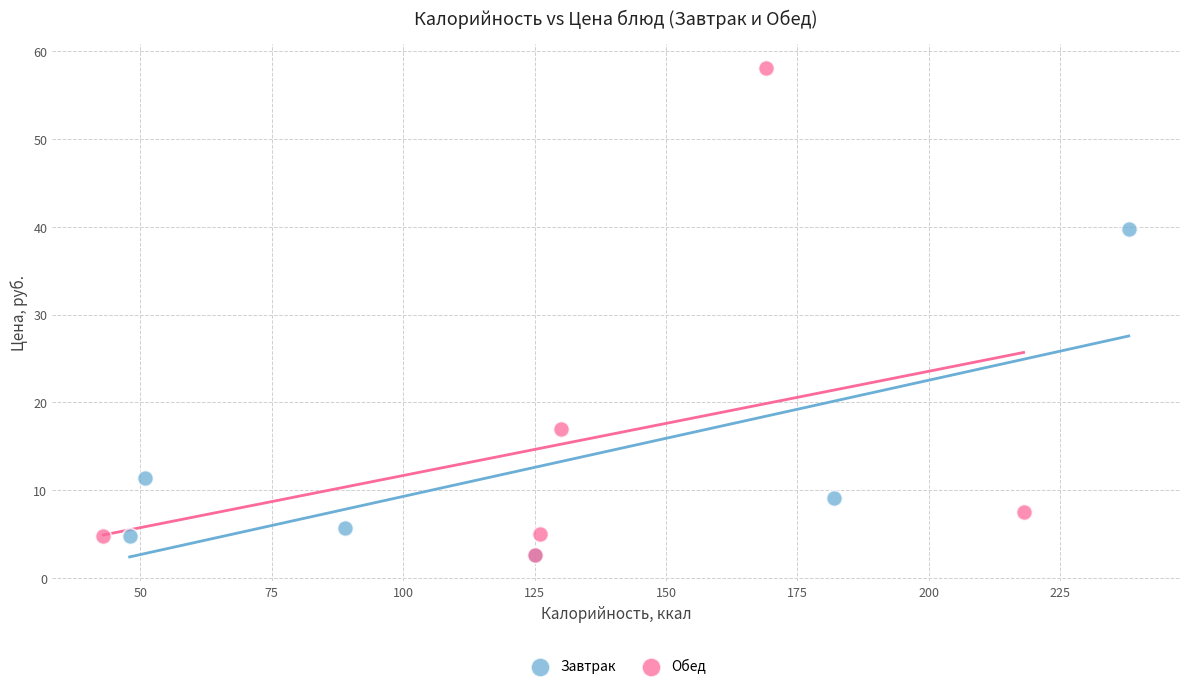

Which series has the widest spread of Y values?

Обед